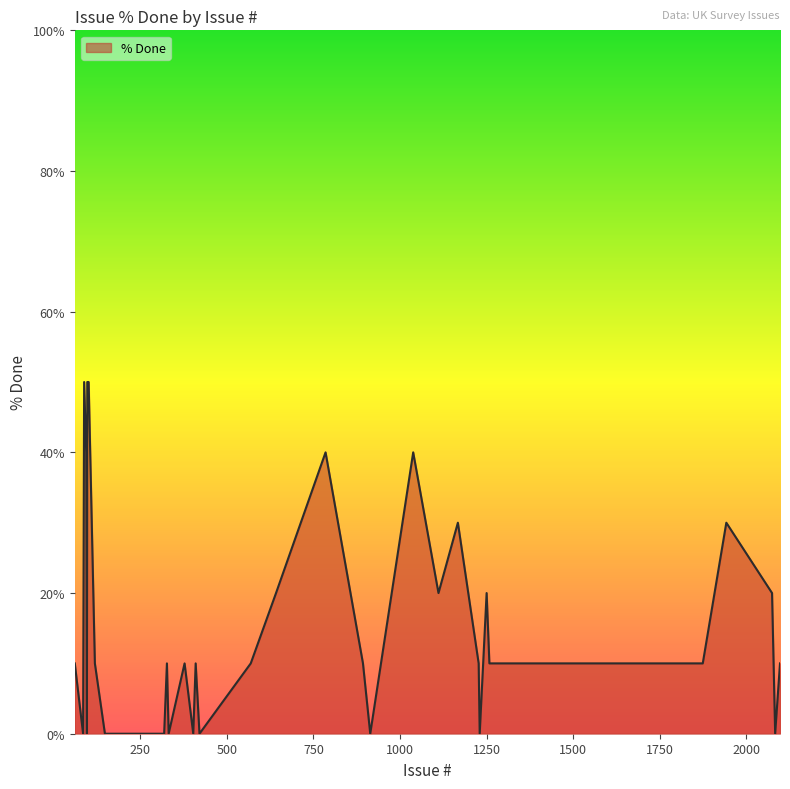

What is the difference between the maximum and minimum values?

50